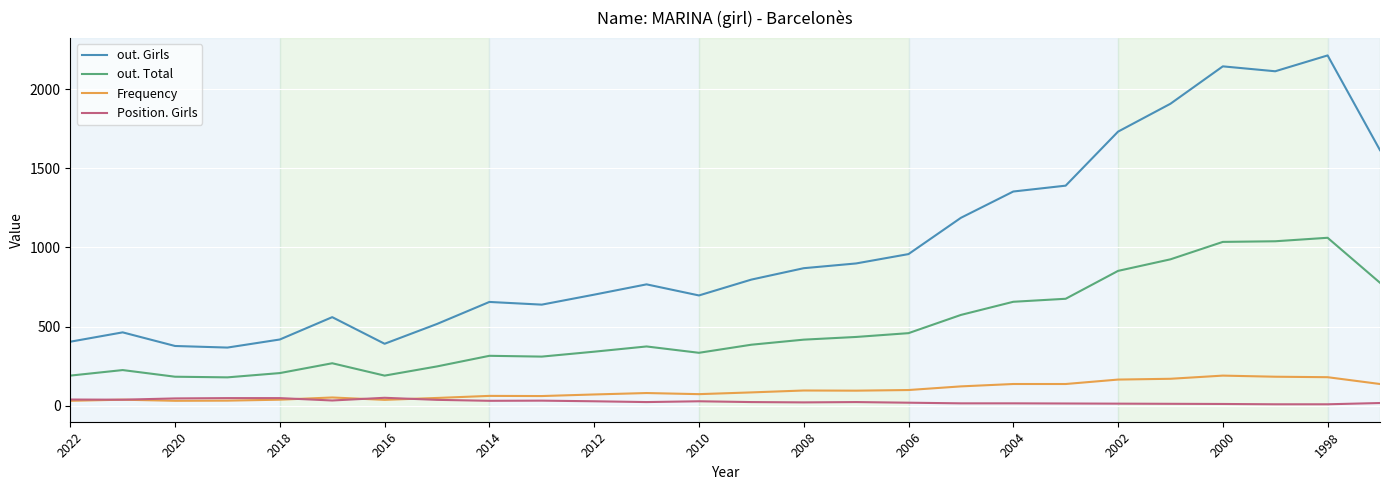

What are all the series names shown in the legend?

out. Girls, out. Total, Frequency, Position. Girls